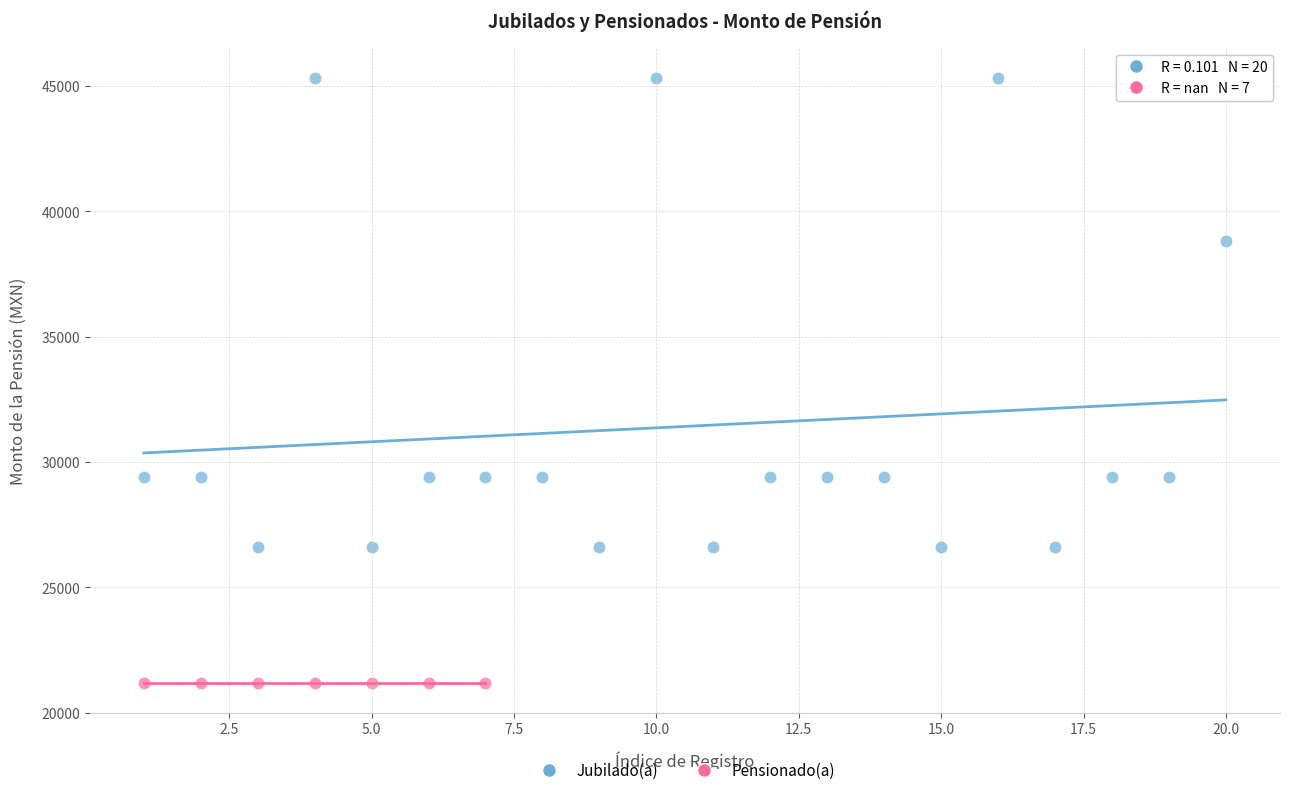

Which series contains the highest Y value?

Jubilado(a)